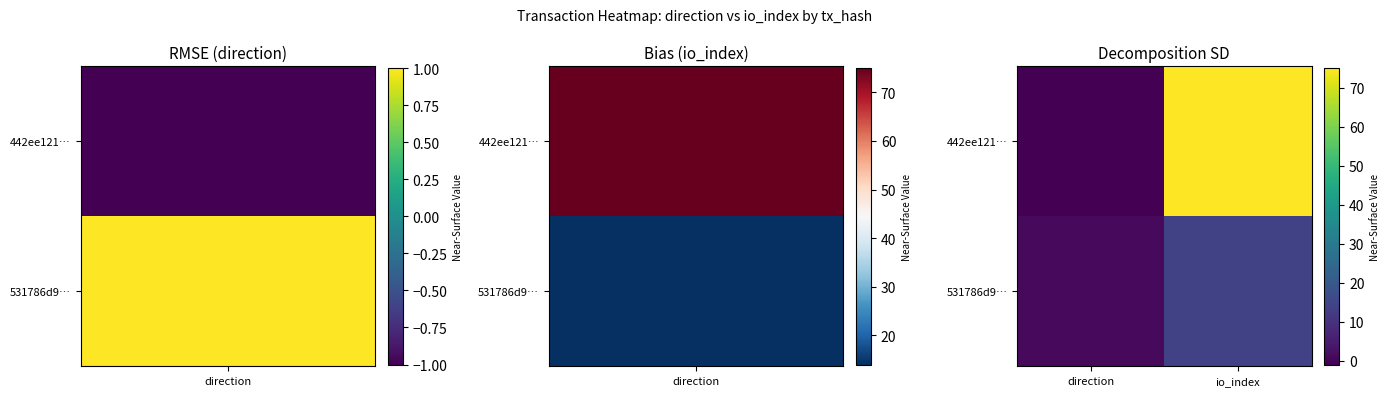

Reading left to right, transcribe all the data shown in this chart.

442ee121…: direction=-1	io_index=75
531786d9…: direction=1	io_index=14